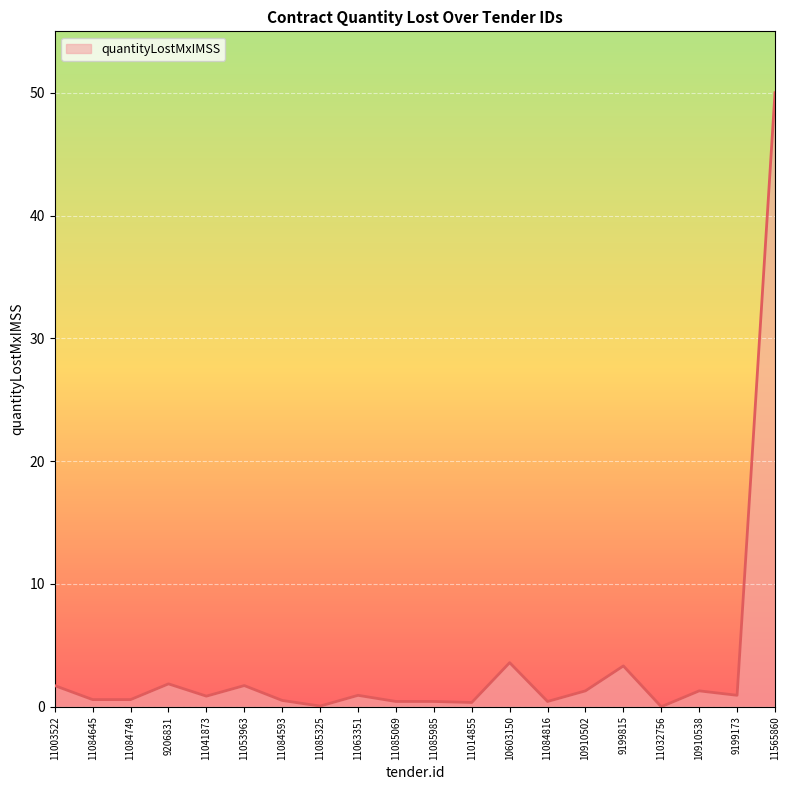

Does the chart display data point markers on the line(s)?

No